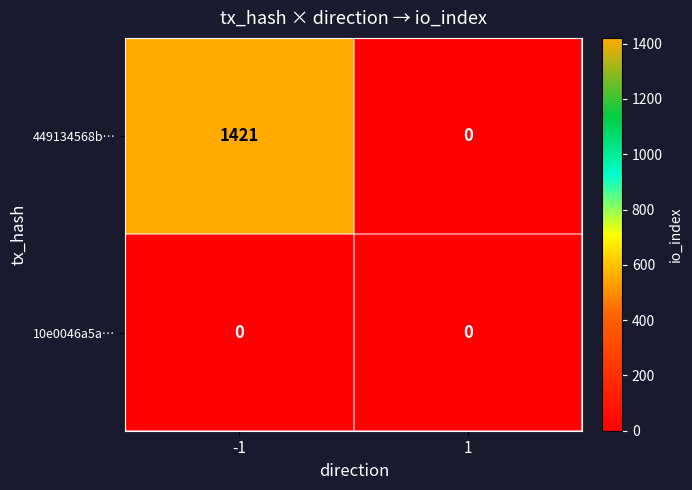

What is the sum of all 449134568b… values?

1421